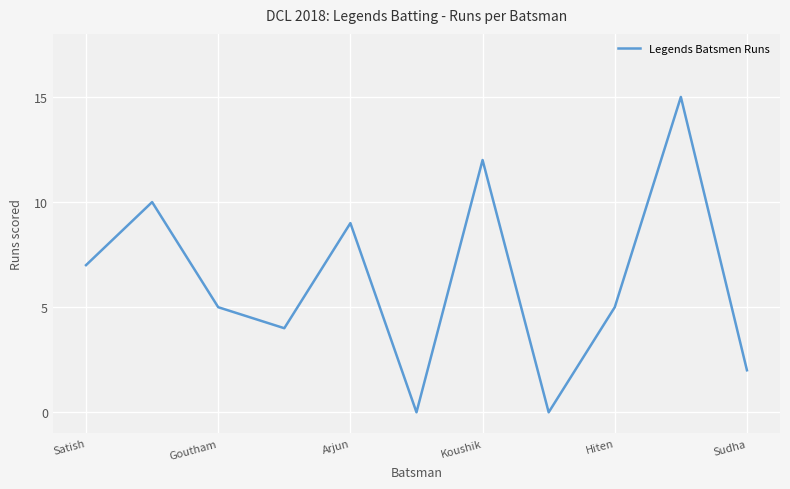

Does the chart display data point markers on the line(s)?

No